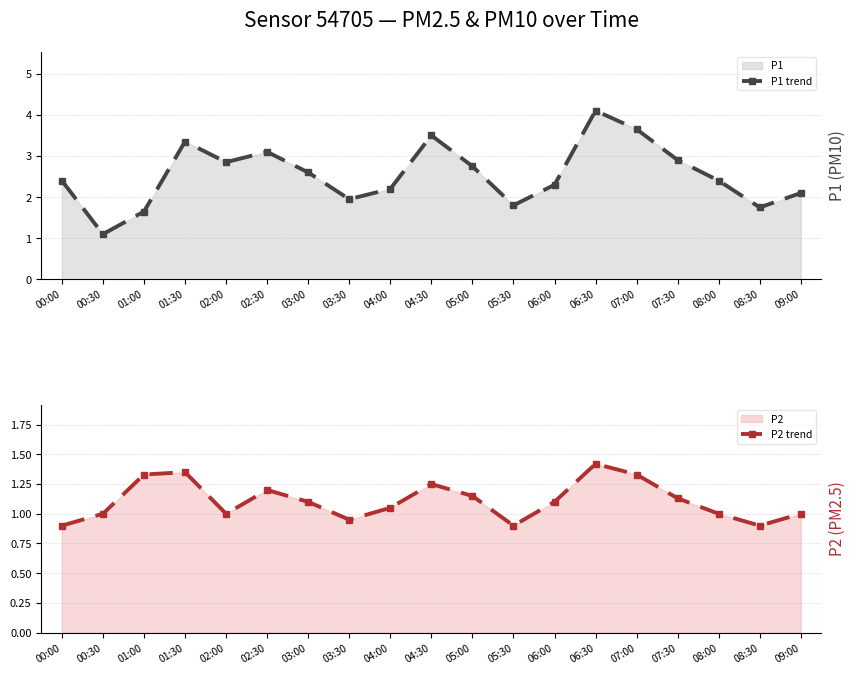

What is the difference between the maximum and minimum values in the P1 trend series?

3.0